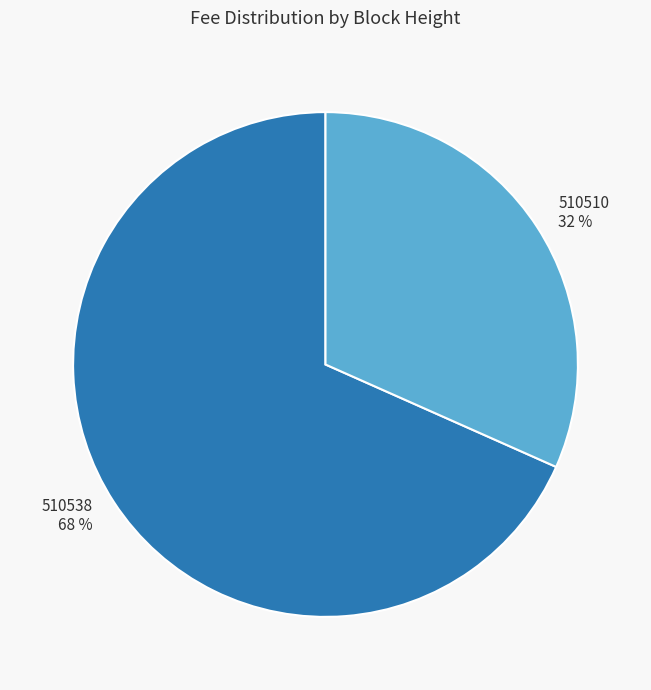

What is the majority slice?

510538